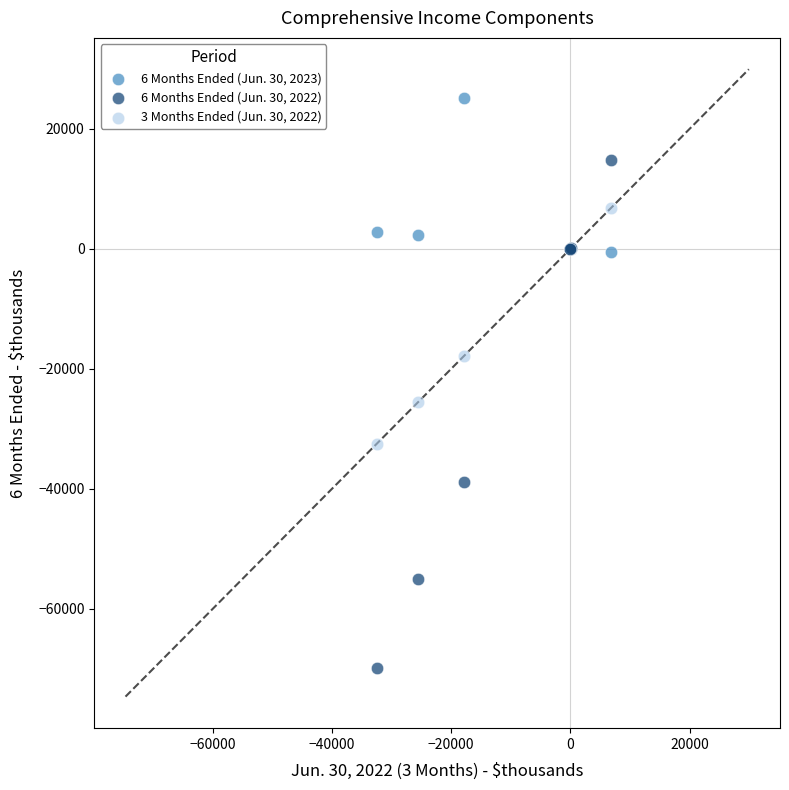

What are all the series names shown in the legend?

6 Months Ended (Jun. 30, 2023), 6 Months Ended (Jun. 30, 2022), 3 Months Ended (Jun. 30, 2022)